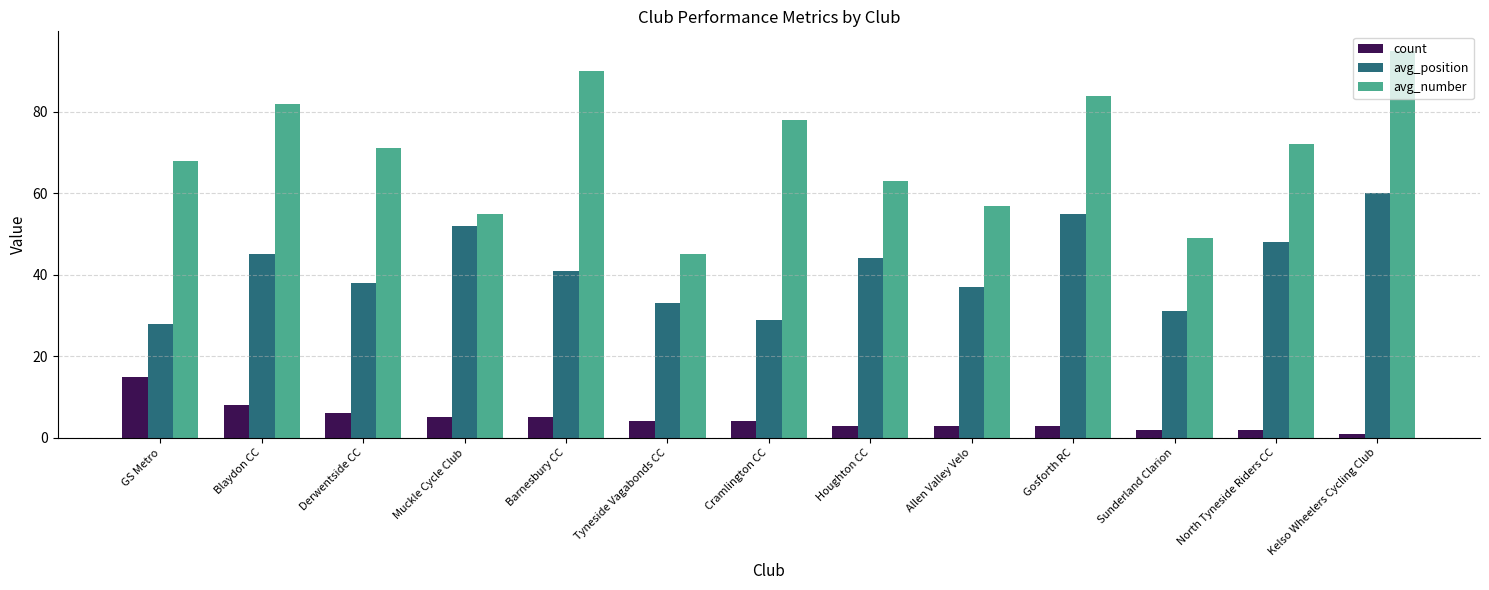

Are the bars horizontal?

No